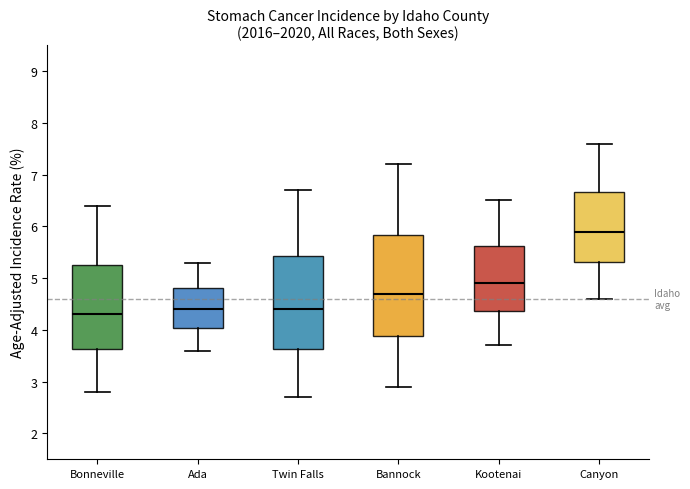

Which box is the tallest, from its lower edge to its upper edge?

Bannock